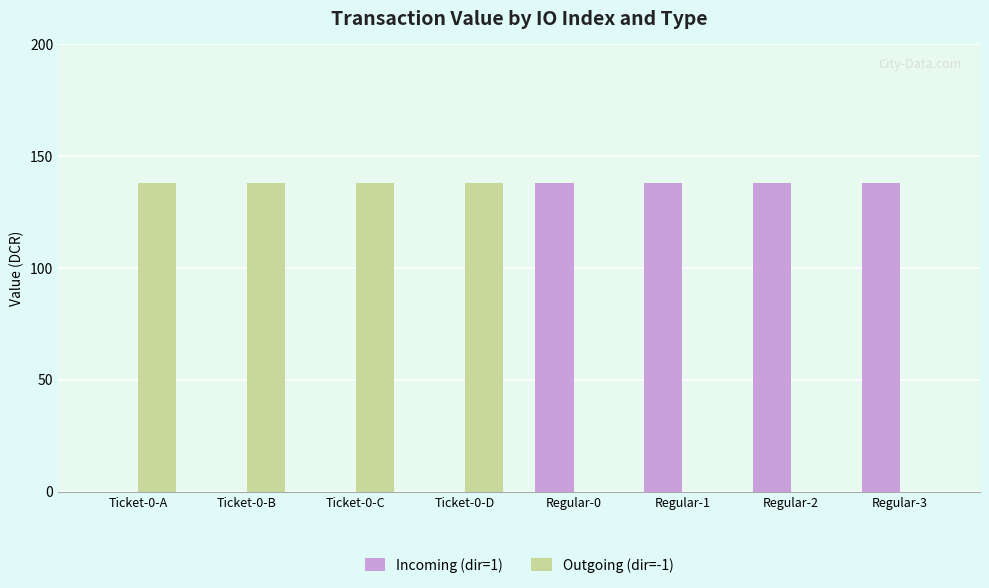

The Outgoing (dir=-1) series shows 88.0 at Regular-1. True or false?

False